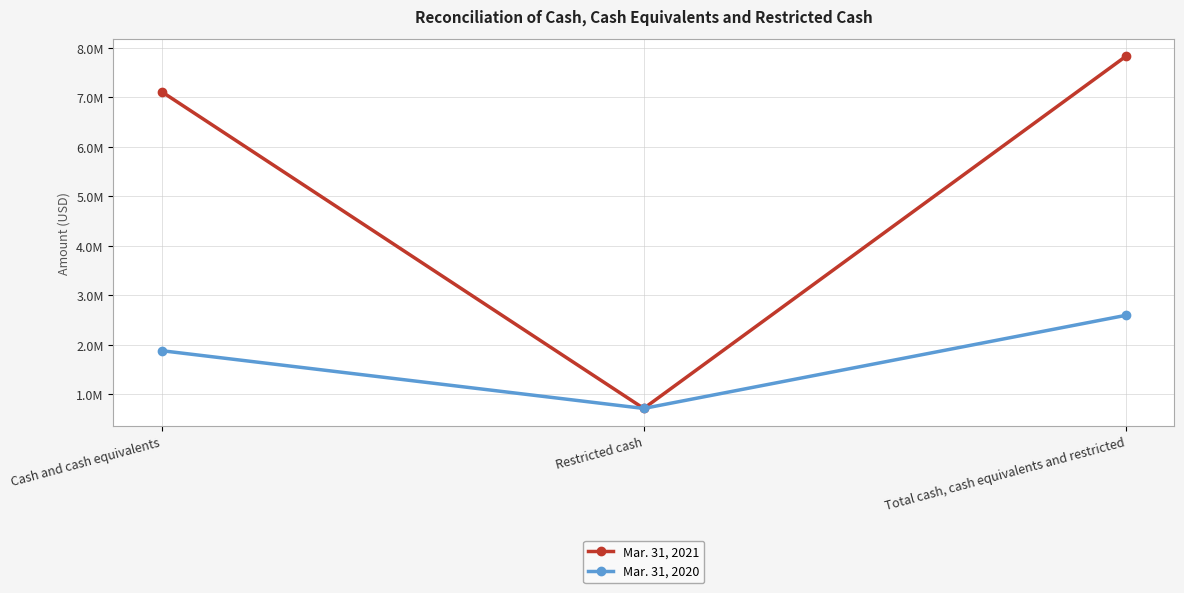

What are all the series names shown in the legend?

Mar. 31, 2021, Mar. 31, 2020